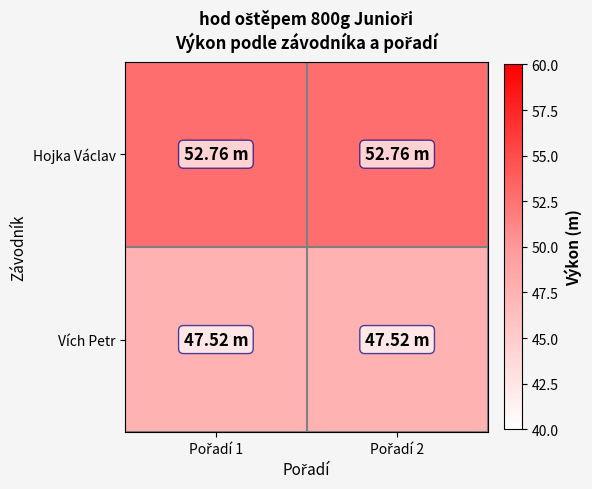

How many categories are shown in the chart?

2